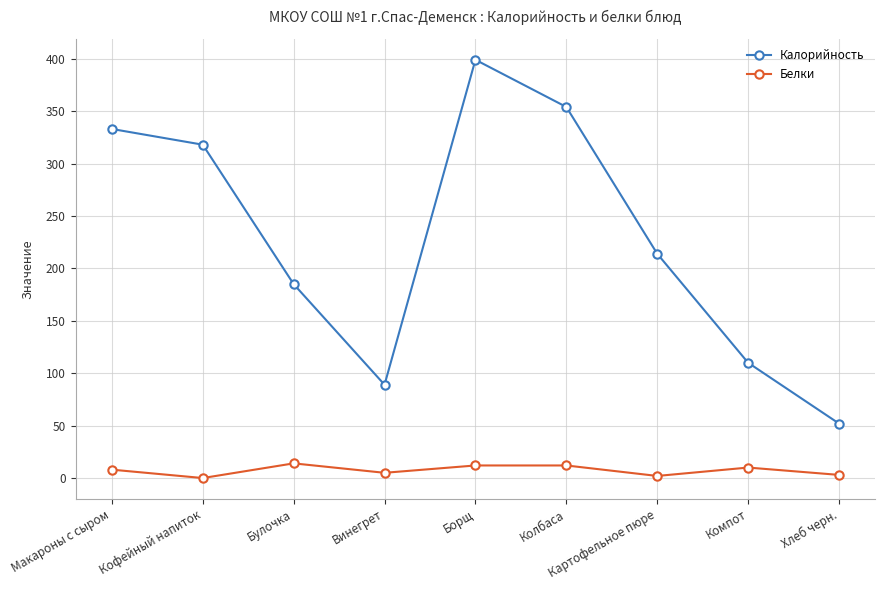

What position from the right is Борщ?

5